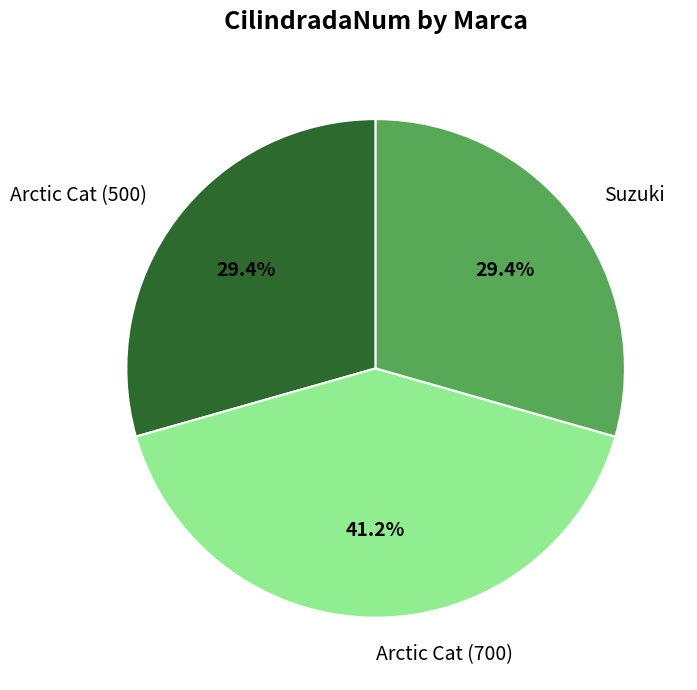

Count the number of slices in the pie.

3